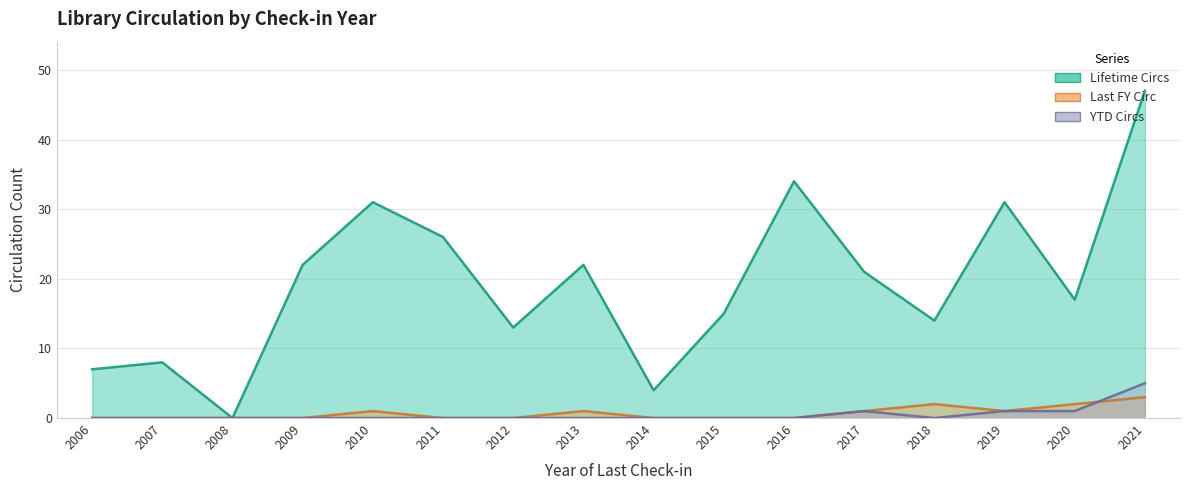

True or false: YTD Circs and Lifetime Circs intersect in this chart.

False